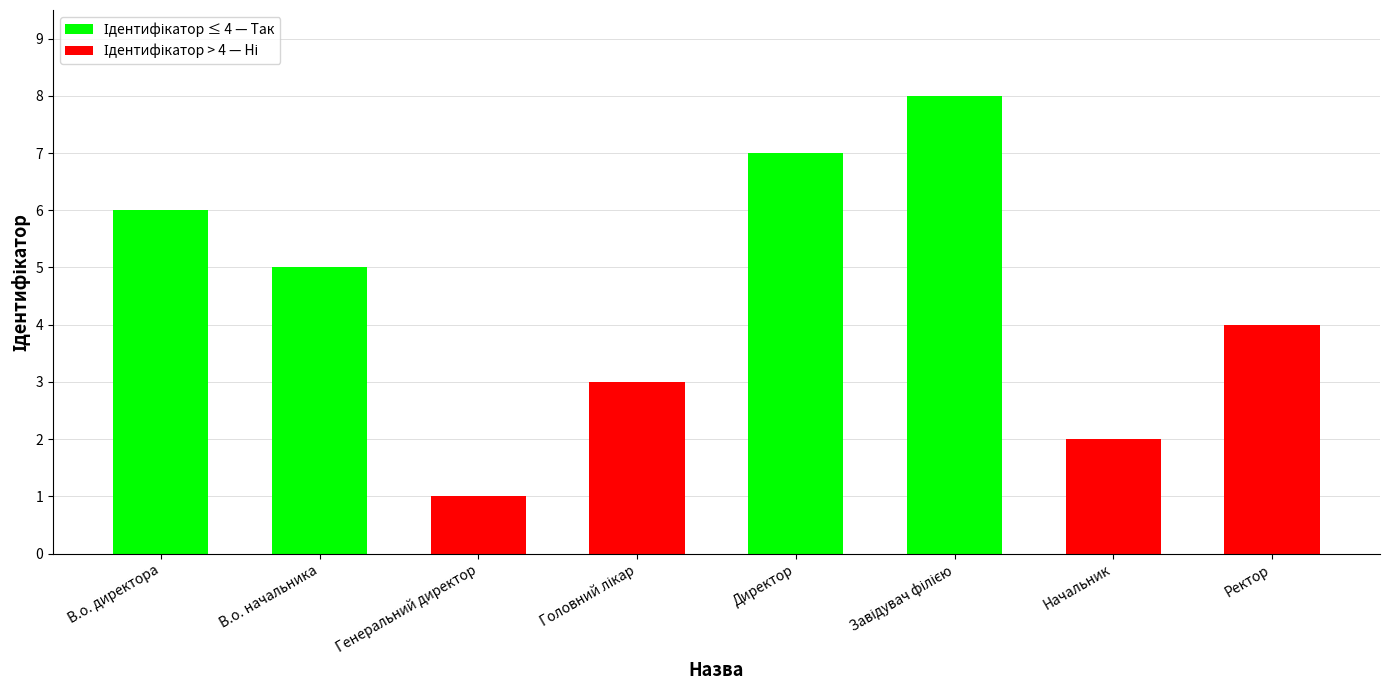

The value at Ректор is 4. True or false?

True